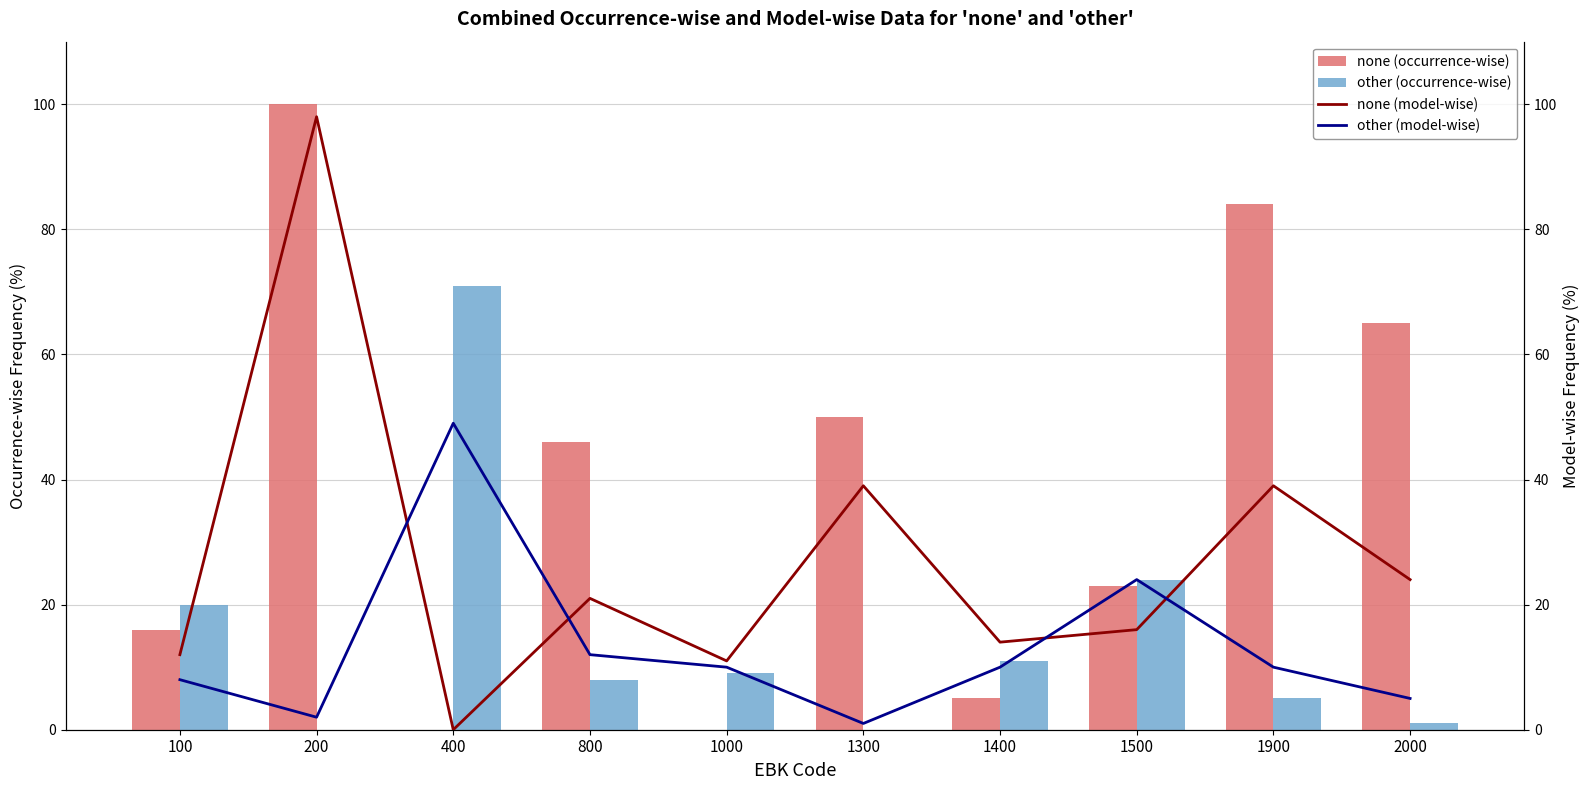

Reading right to left, transcribe all the data shown in this chart.

none (occurrence-wise): 65	84	23	5	50	0	46	0	100	16
other (occurrence-wise): 1	5	24	11	0	9	8	71	0	20
none (model-wise): 24	39	16	14	39	11	21	0	98	12
other (model-wise): 5	10	24	10	1	10	12	49	2	8